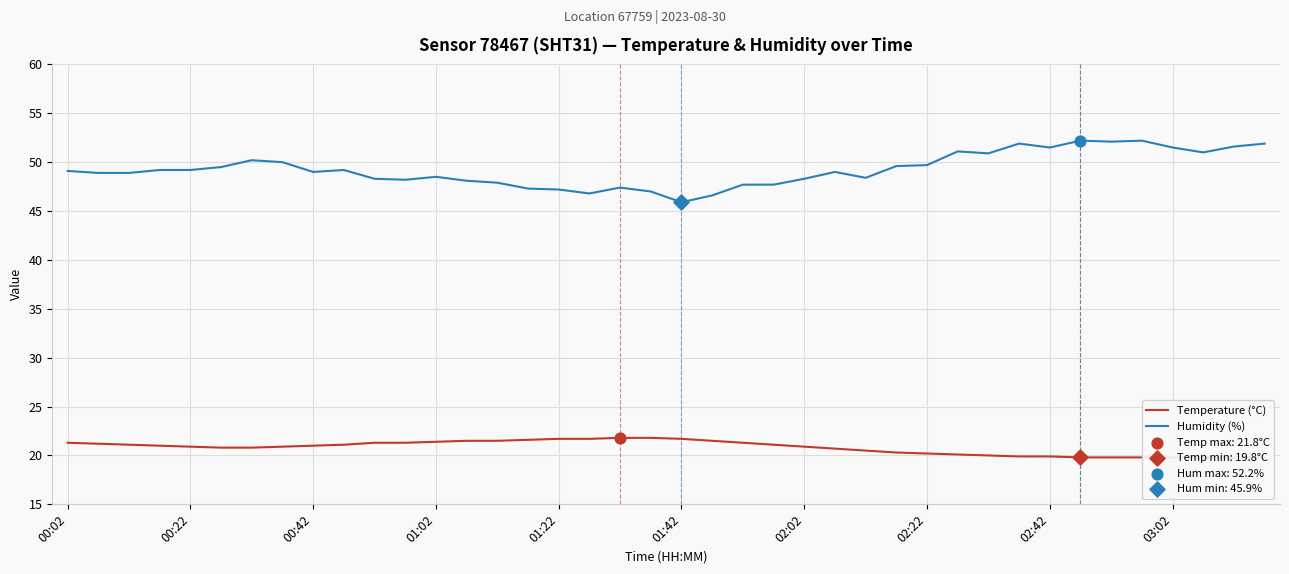

At which category is the sum across all series the highest?

33